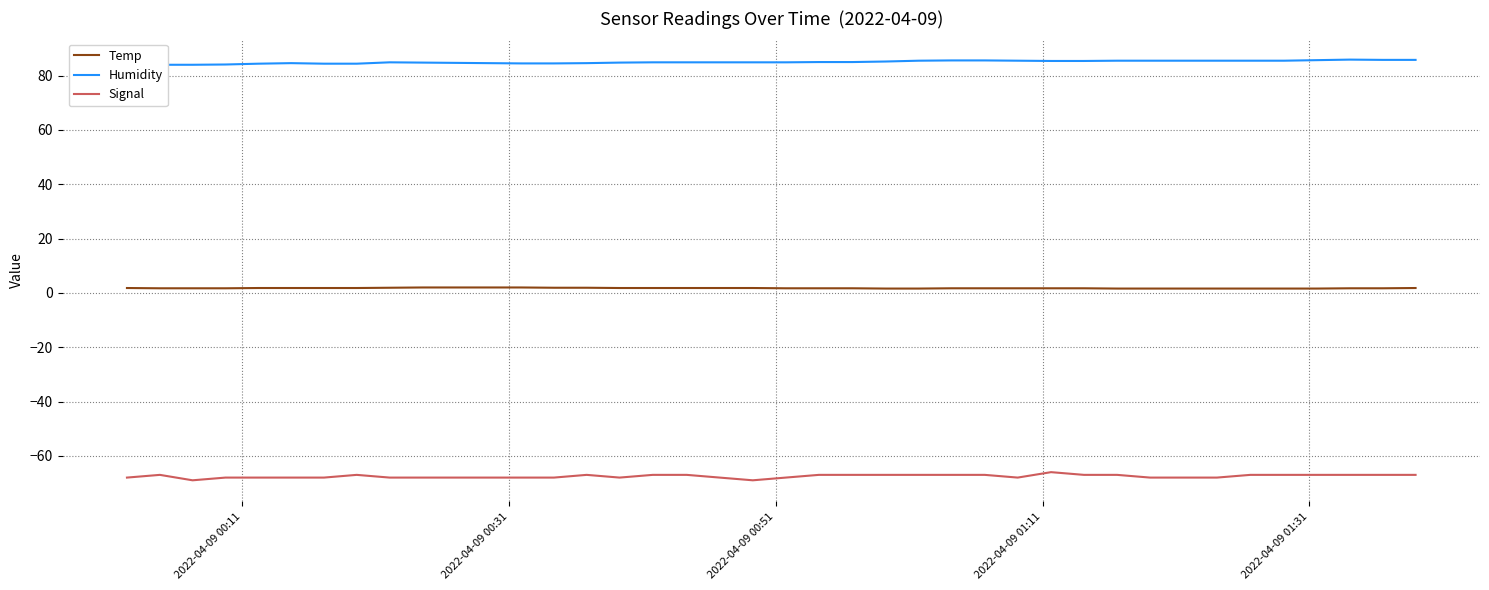

True or false: Signal and Temp cross at least once.

False